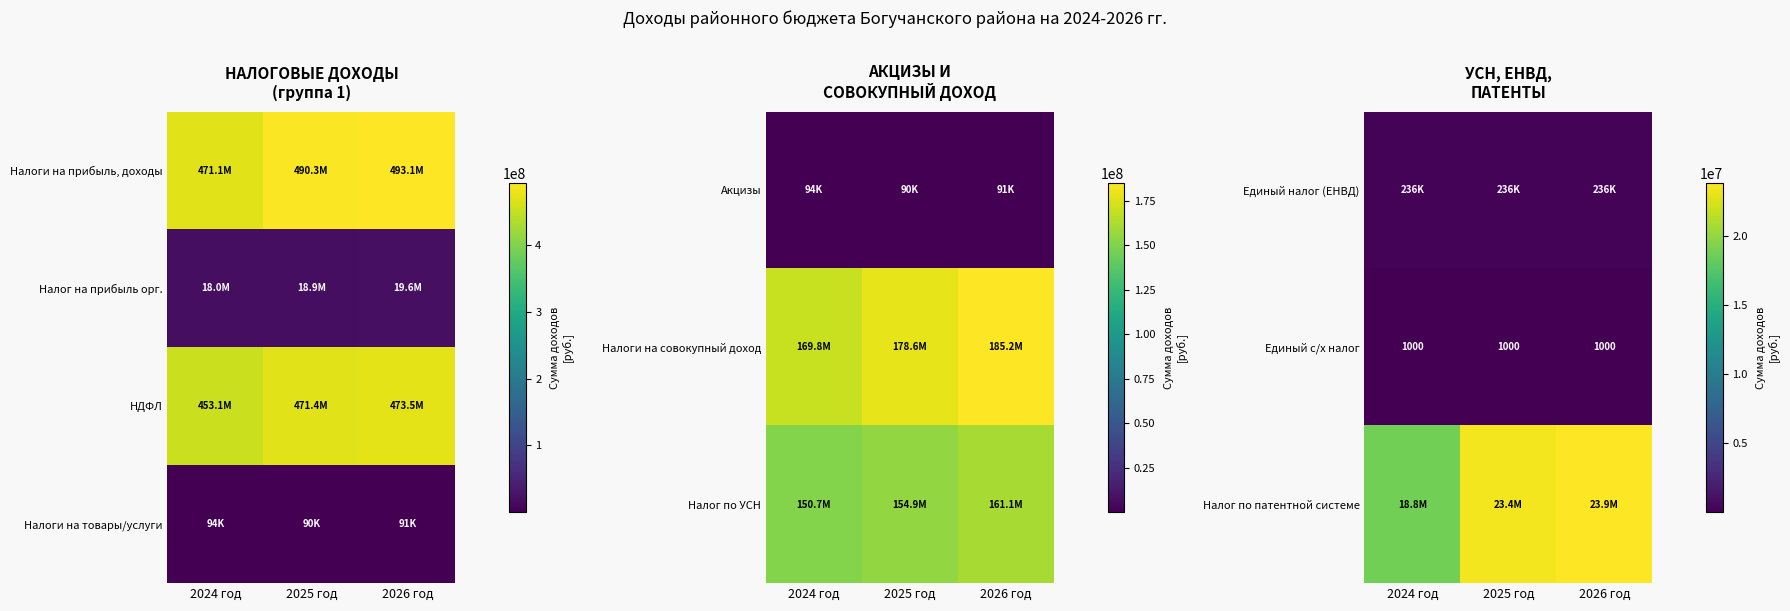

The value of Единый с/х налог at 2025 год is 1683. True or false?

False